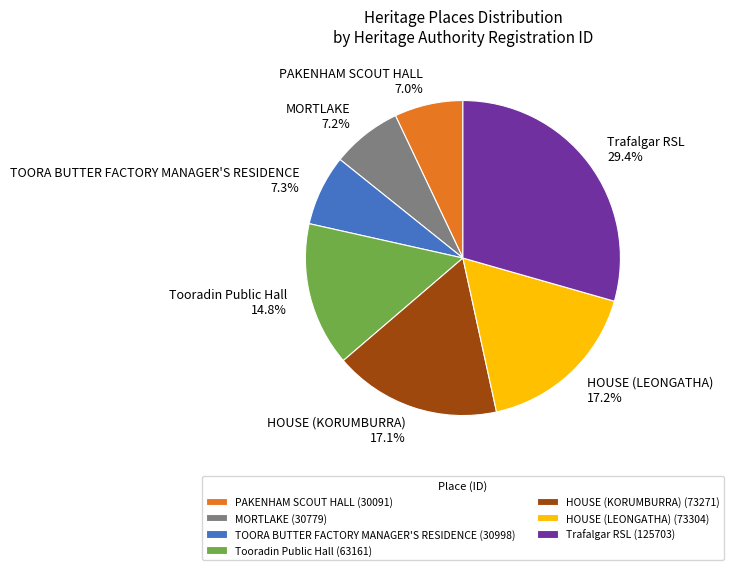

Is it true that TOORA BUTTER FACTORY MANAGER'S RESIDENCE is 18% of the pie?

False